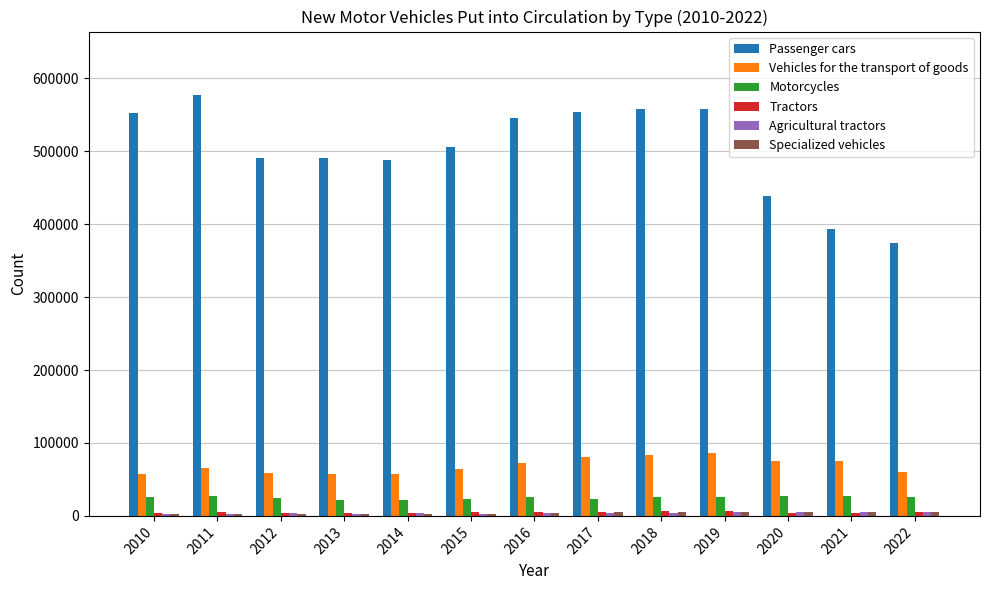

What is the average value of the Passenger cars series?

501986